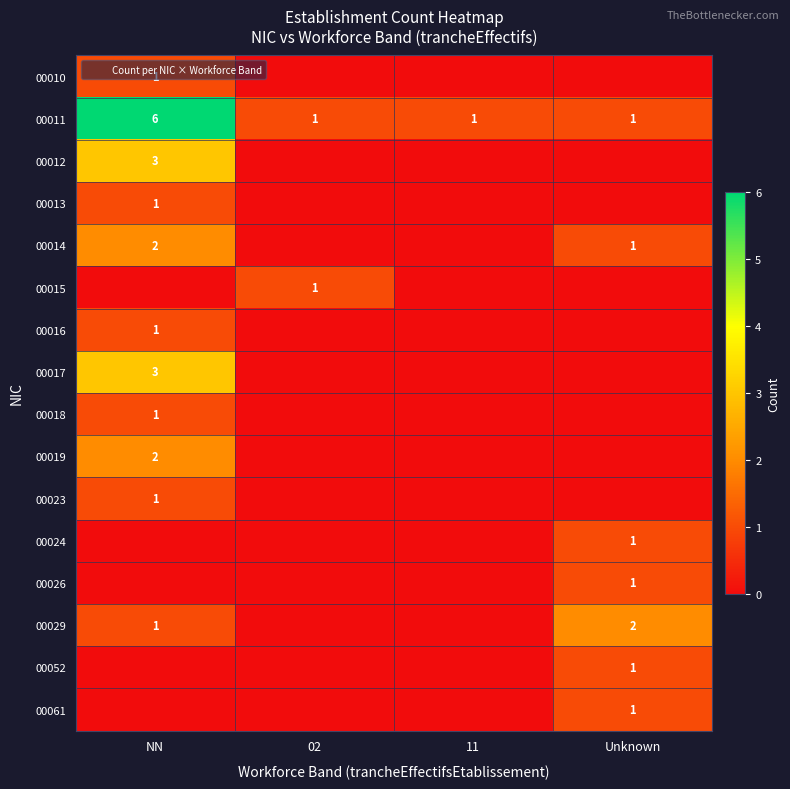

What is the difference between the maximum and minimum values in the 00015 series?

1